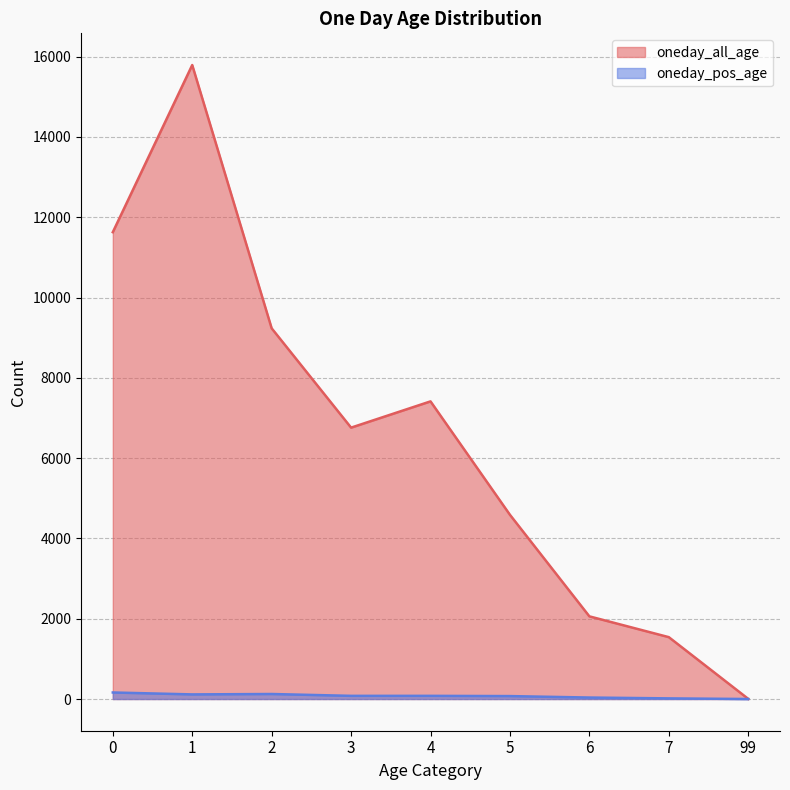

At which category does oneday_all_age reach its first local valley?

3